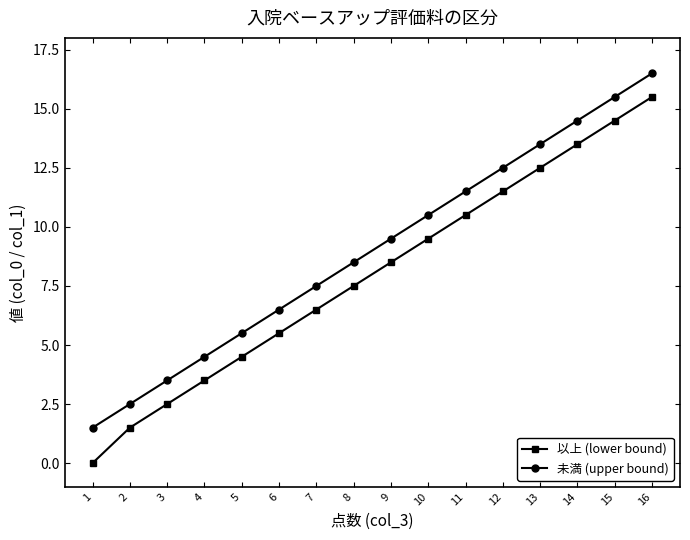

List the series in order of their peak value, highest first.

未満 (upper bound), 以上 (lower bound)